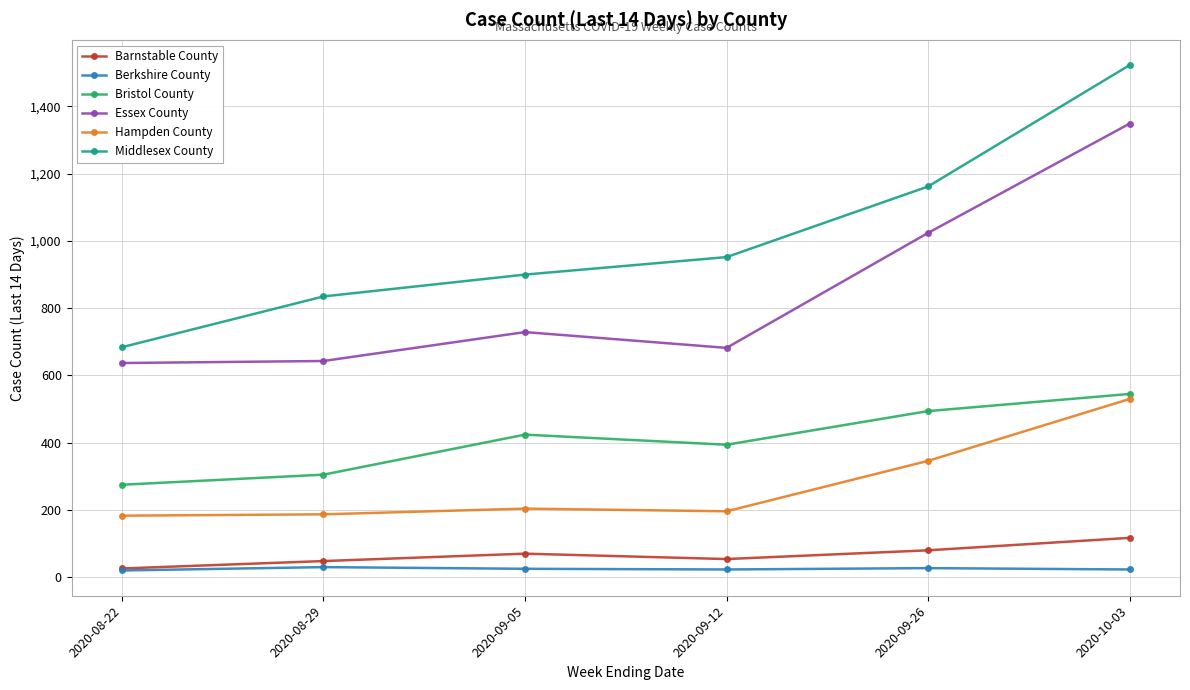

What is the difference between the second highest and minimum values in the Middlesex County series?

478